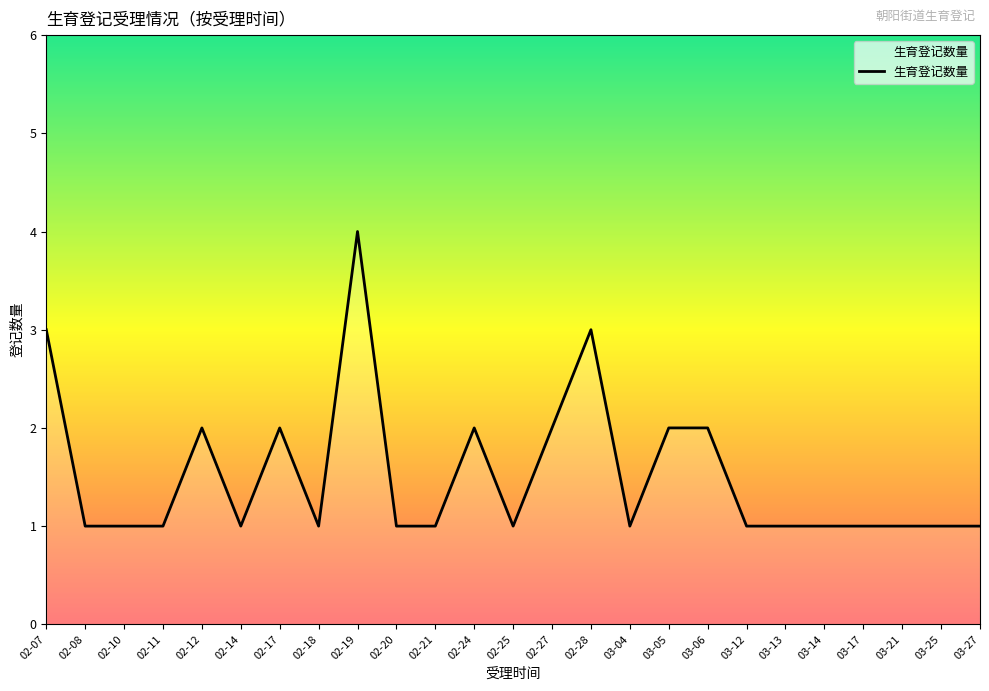

What is the difference between the values at 03-05 and 02-14?

1